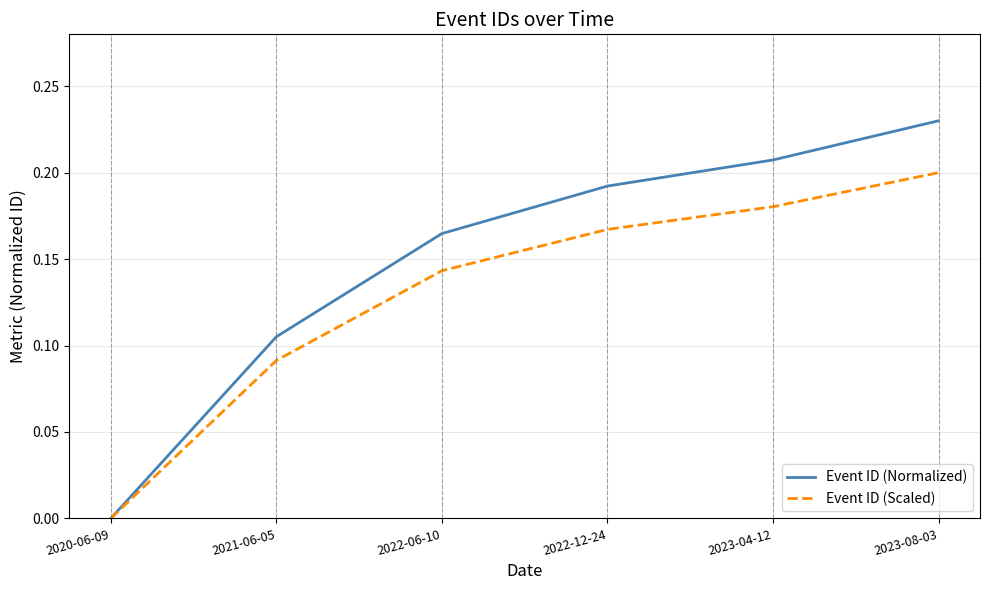

At 2023-04-12, list the series in order from largest to smallest.

Event ID (Normalized), Event ID (Scaled)